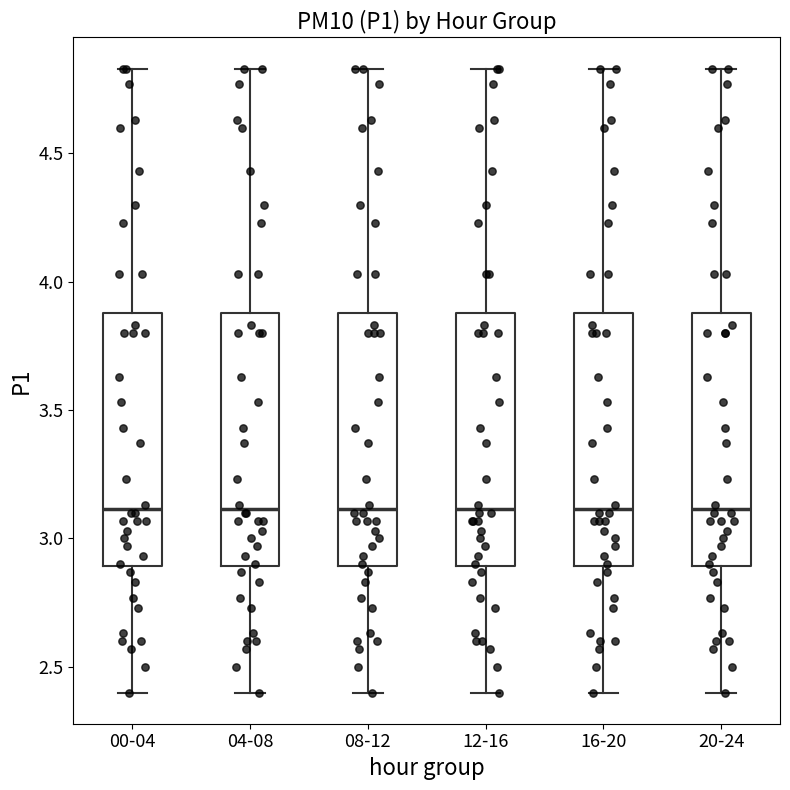

Where does the median line of the box for 12-16 sit on the y-axis? The values are not printed on the chart, so give them approximately, as read against the axis.

3.10